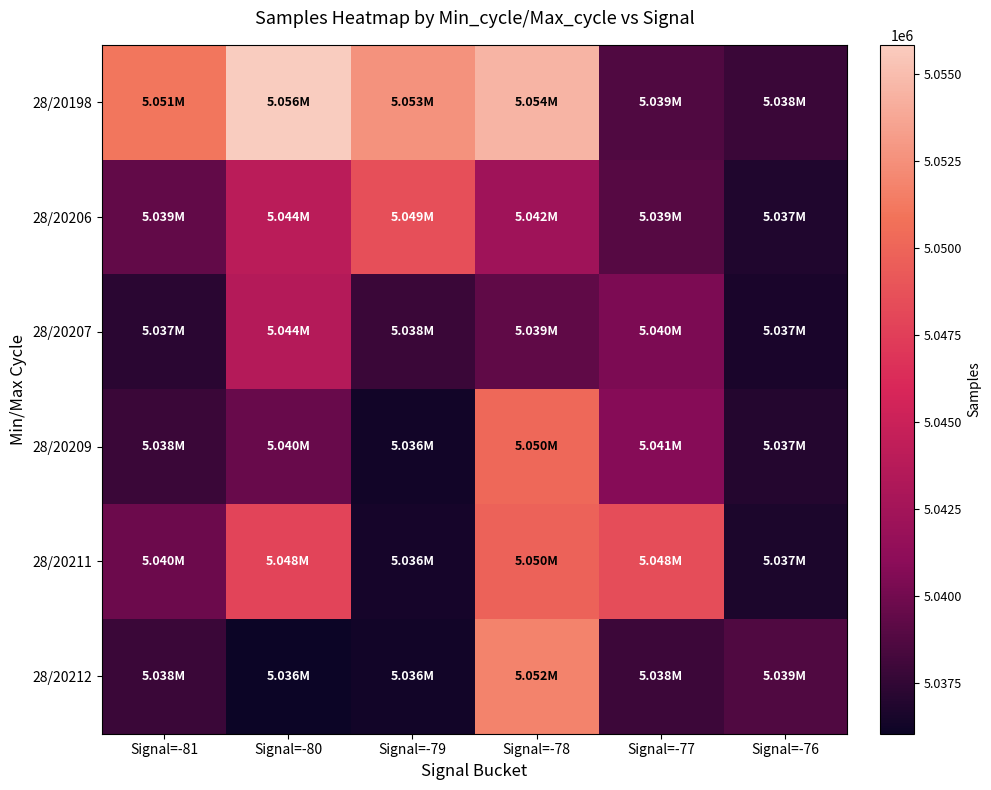

Which category has the lowest value across all series?

Signal=-80